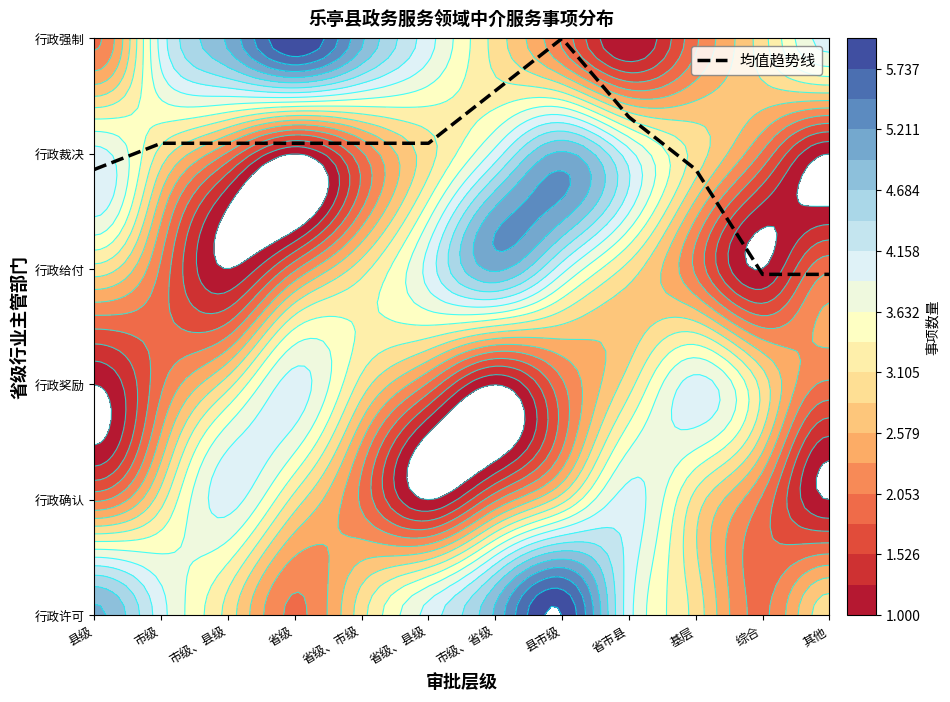

How many data points are less than 4?

4